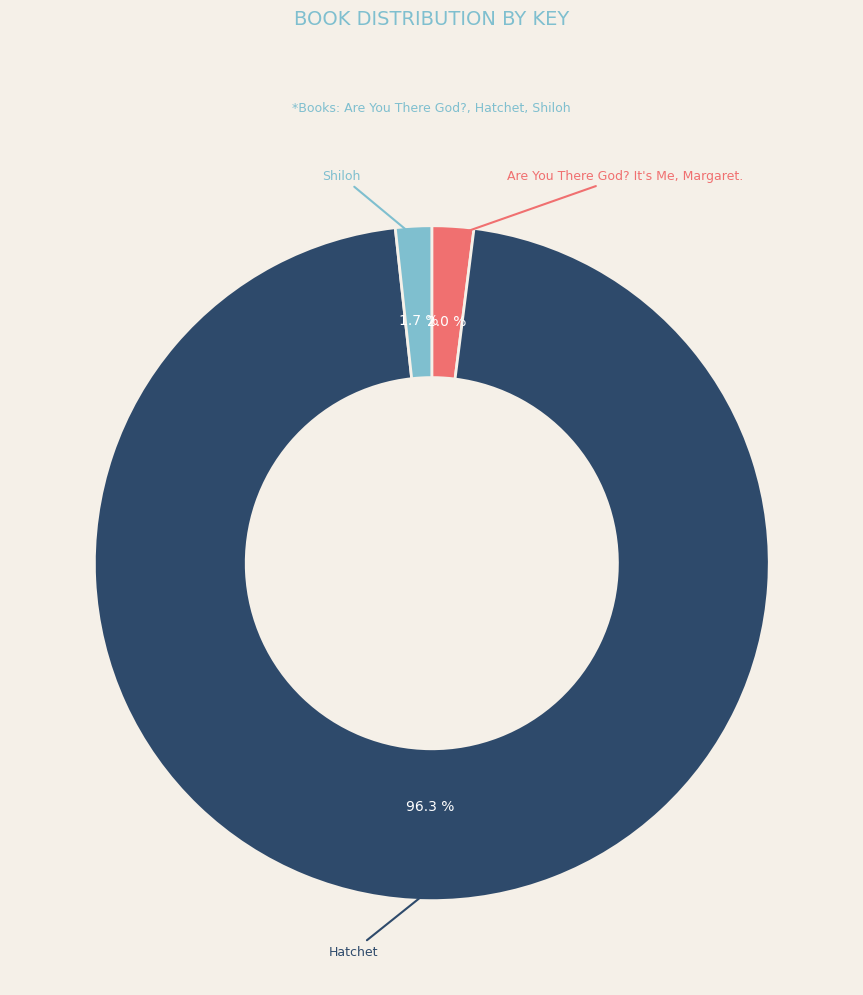

Does any single category account for the majority?

Yes